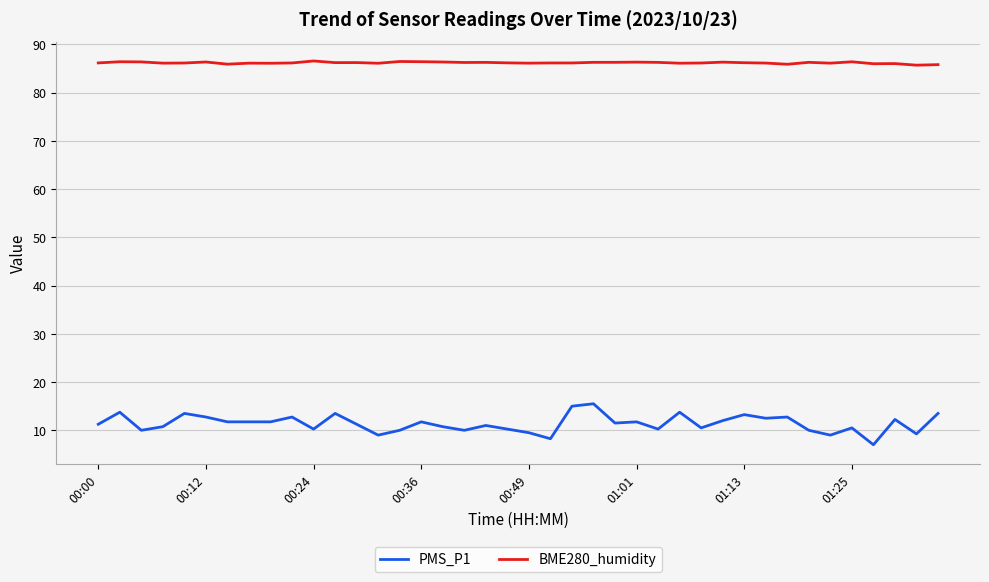

What is the minimum value for PMS_P1?

7.0